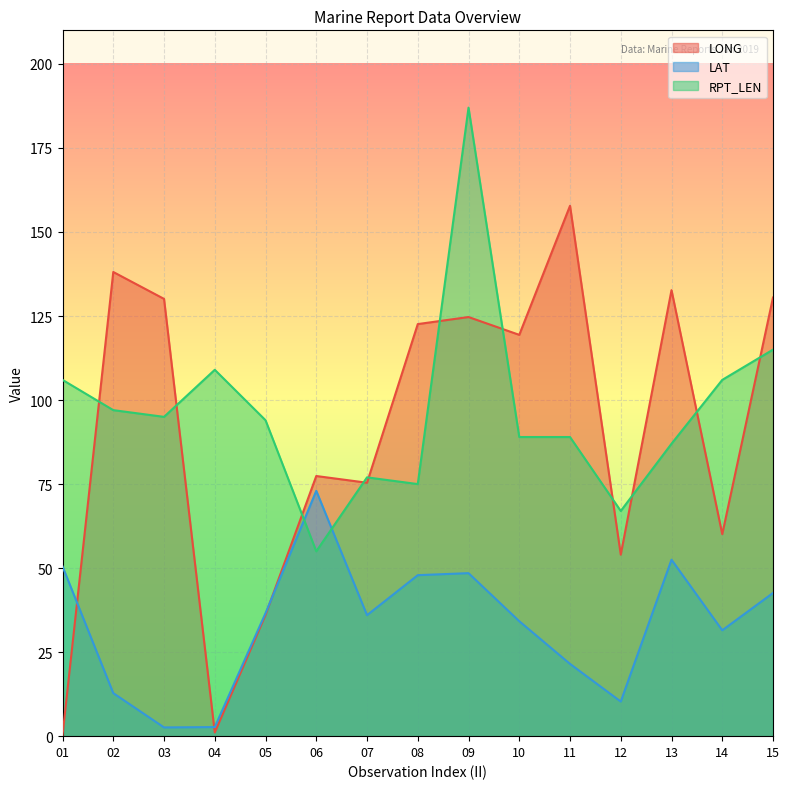

Between 05 and 09, which series saw the biggest shift?

RPT_LEN